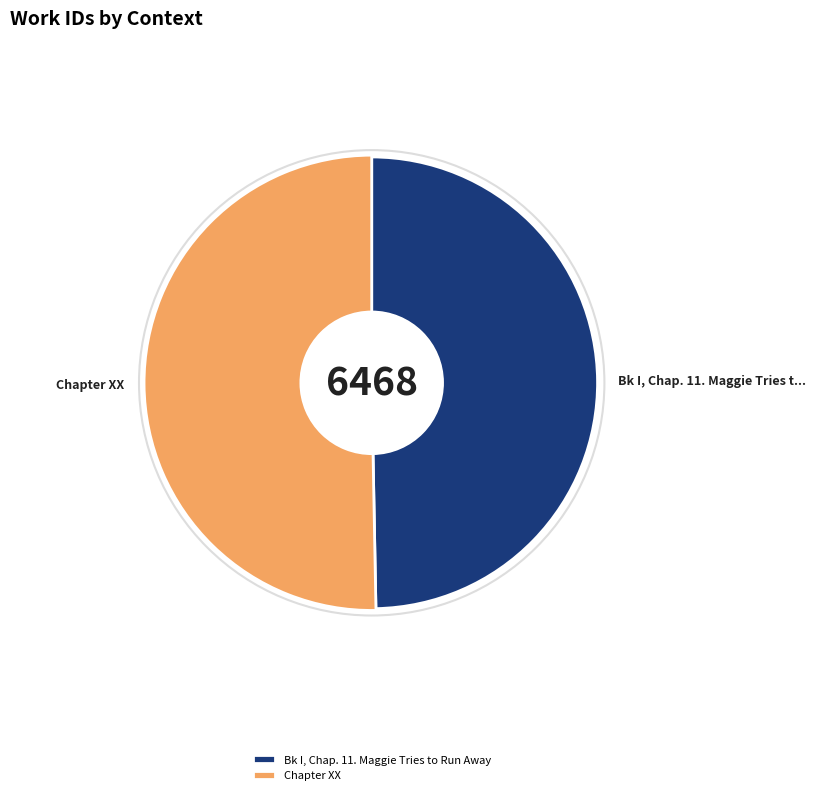

To the nearest percent, what is the average slice percentage?

50%